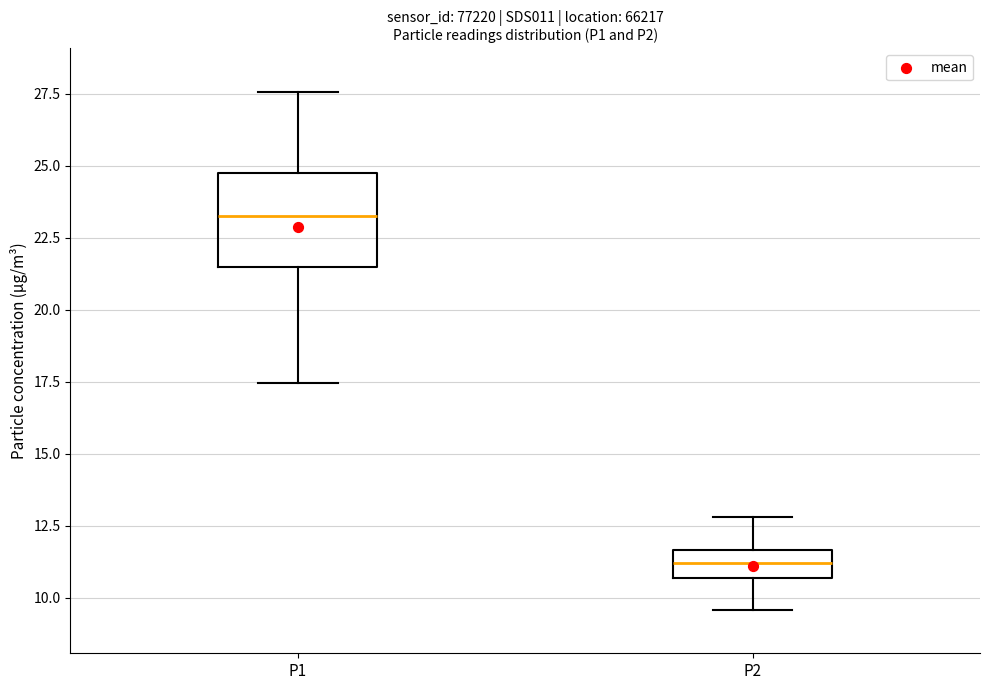

Which box has the lowest median line?

P2